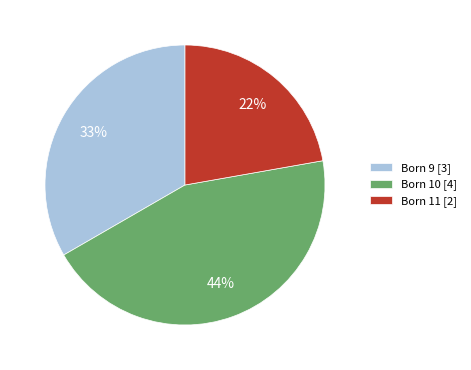

Rank the categories by value from highest to lowest.

Born 10 [4], Born 9 [3], Born 11 [2]